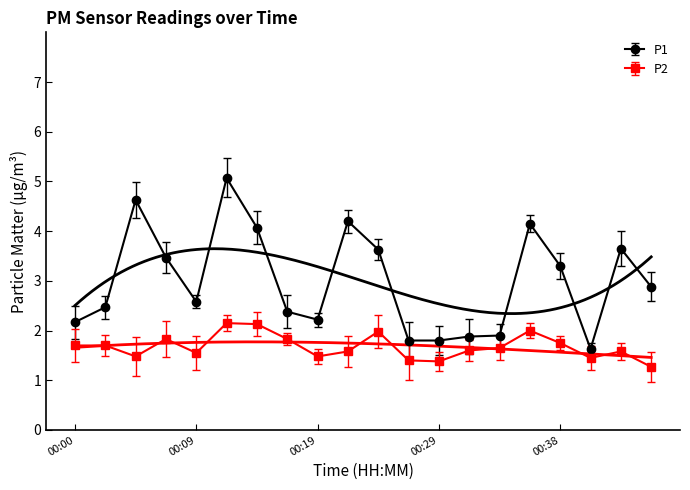

At how many categories does at least one series exceed 2?

15